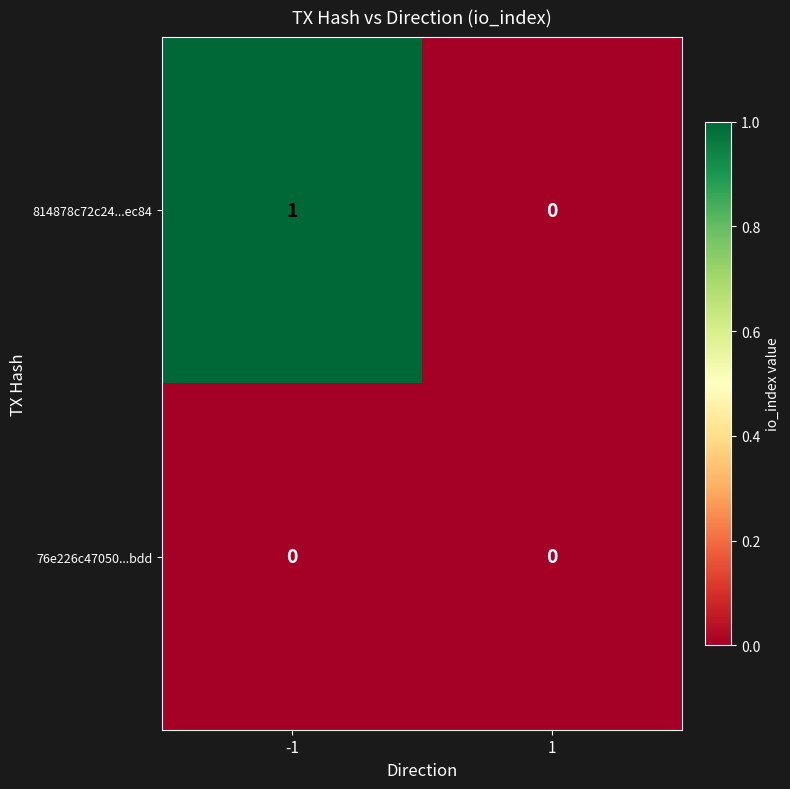

Which series changed the most between -1 and 1?

814878c72c24...ec84